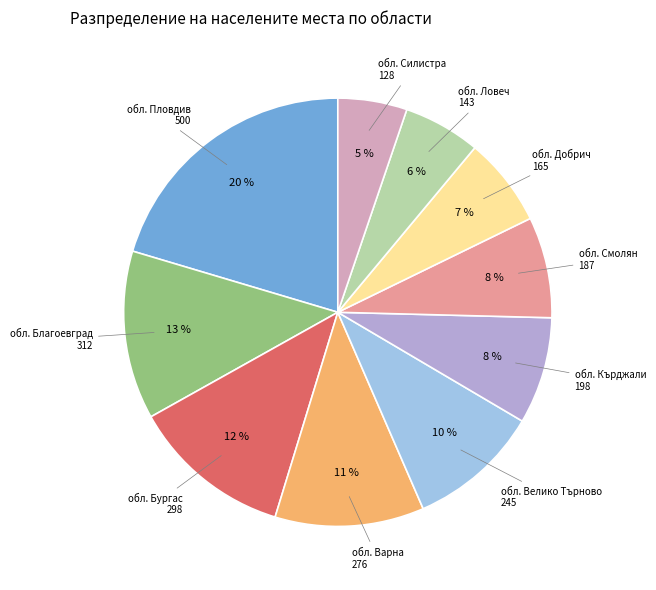

Does any single category account for the majority?

No